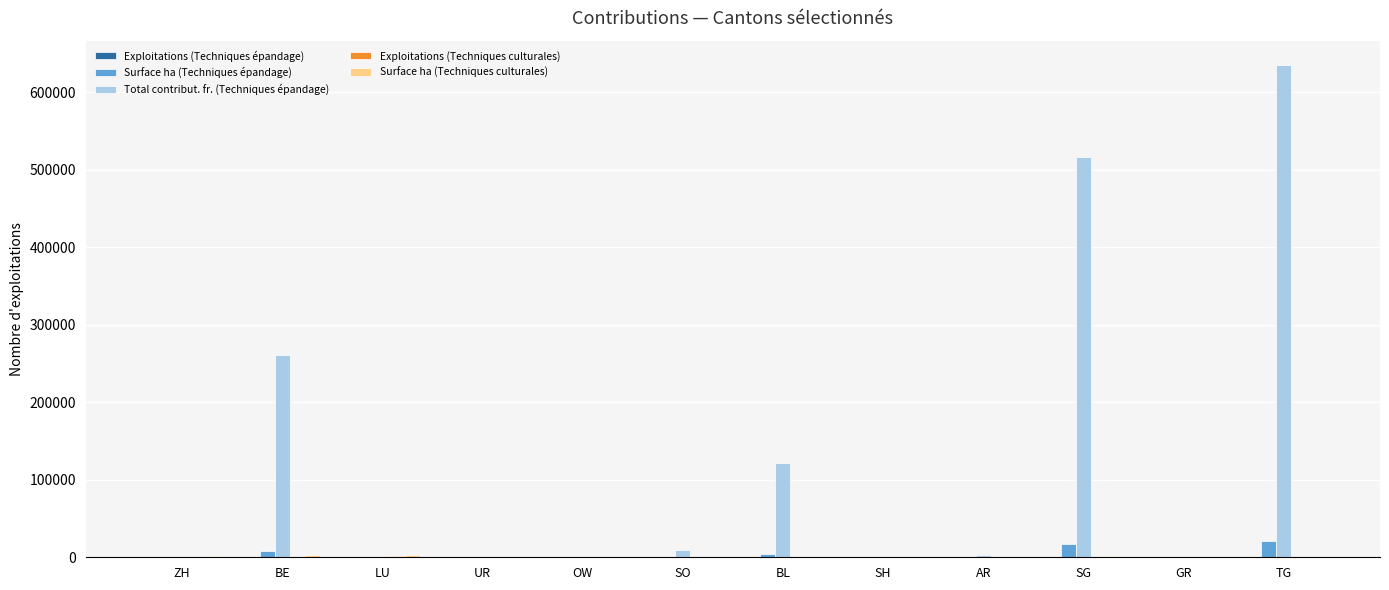

What is the greatest value displayed?

635054.3